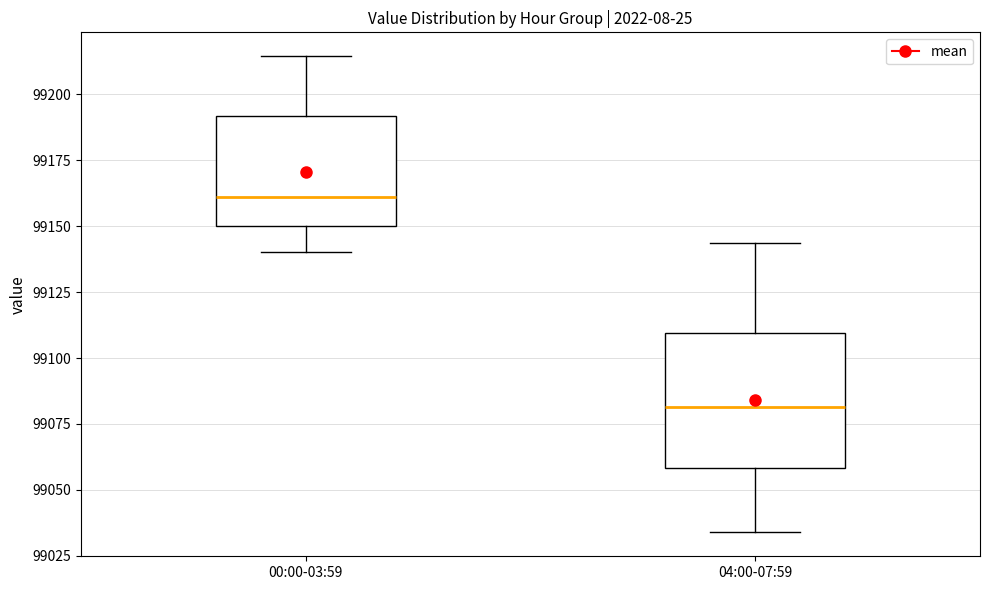

Reading left to right, read every box against the y-axis: the position of its median line, the range the box covers, and the ends of its whiskers. The values are not printed on the chart, so give them approximately, as read against the axis.

00:00-03:59: median 99160, box 99150 to 99190, whiskers 99140 to 99215
04:00-07:59: median 99080, box 99060 to 99110, whiskers 99035 to 99145